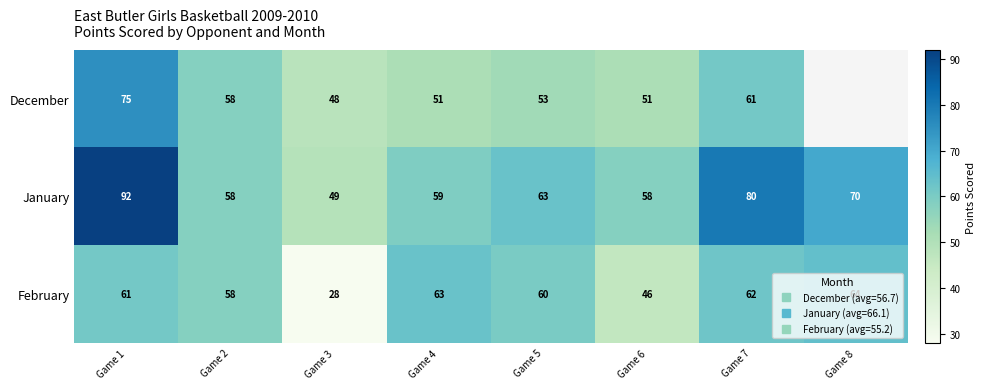

How many series are shown in this chart?

3